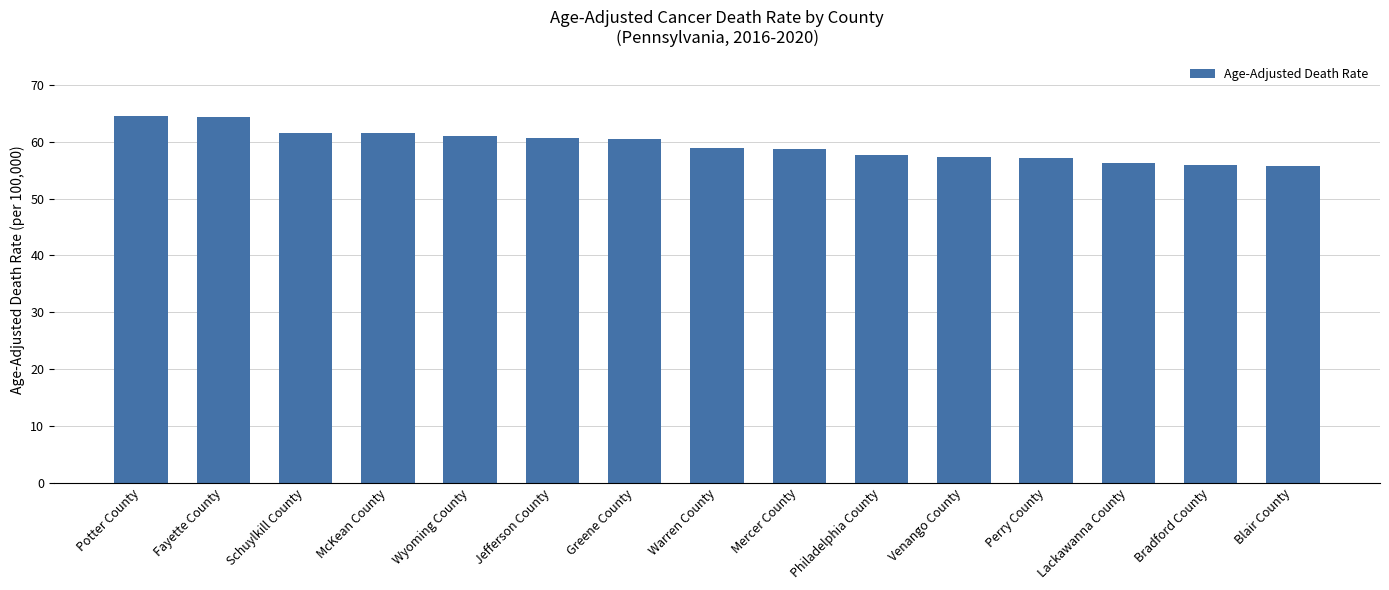

What is the label of the 9th bar from the left?

Mercer County